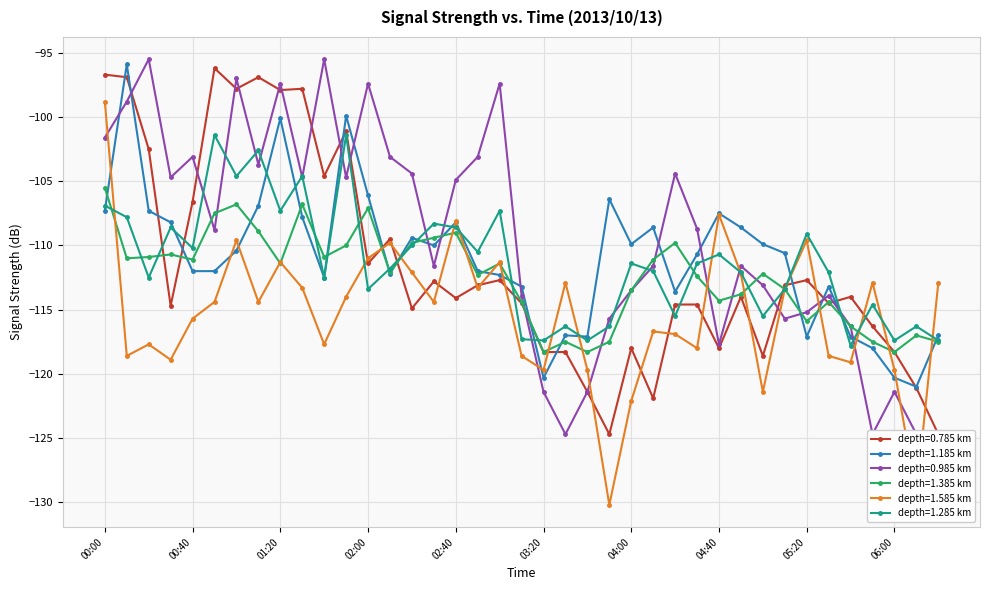

The value of 1.585 at 02:00 is -111.0. True or false?

True